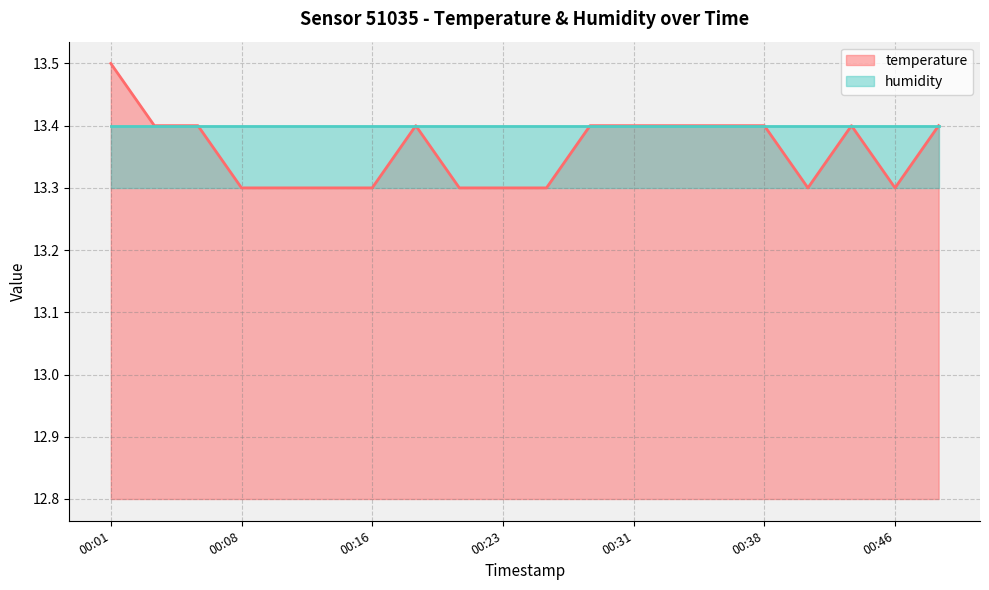

What value does the data have at 00:11?

13.3